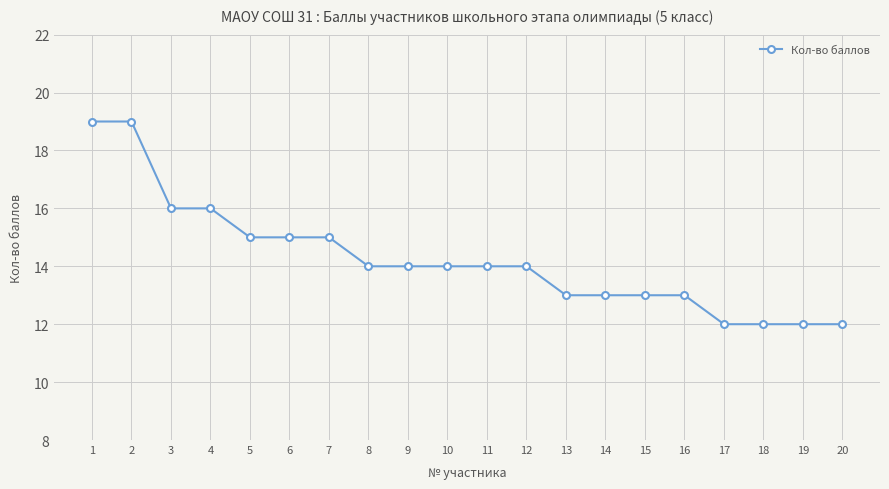

Reading left to right, extract all data points from this chart.

19	19	16	16	15	15	15	14	14	14	14	14	13	13	13	13	12	12	12	12